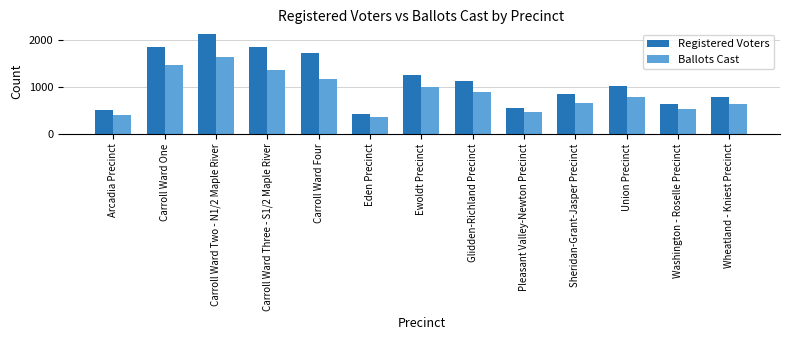

Which series has the widest spread of values?

Registered Voters